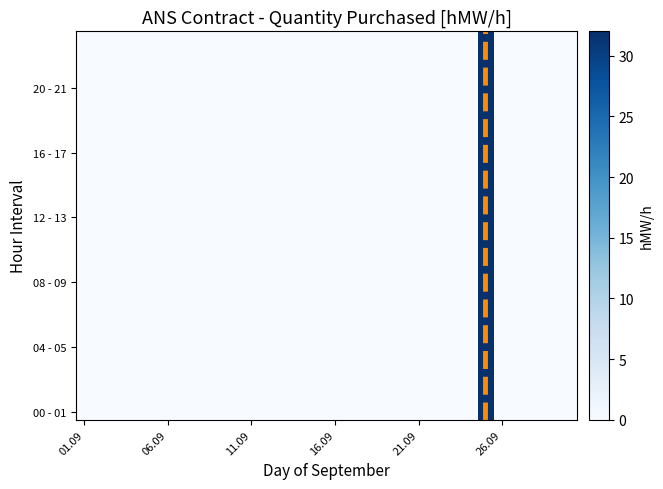

Which series has the widest spread of values?

00 - 01